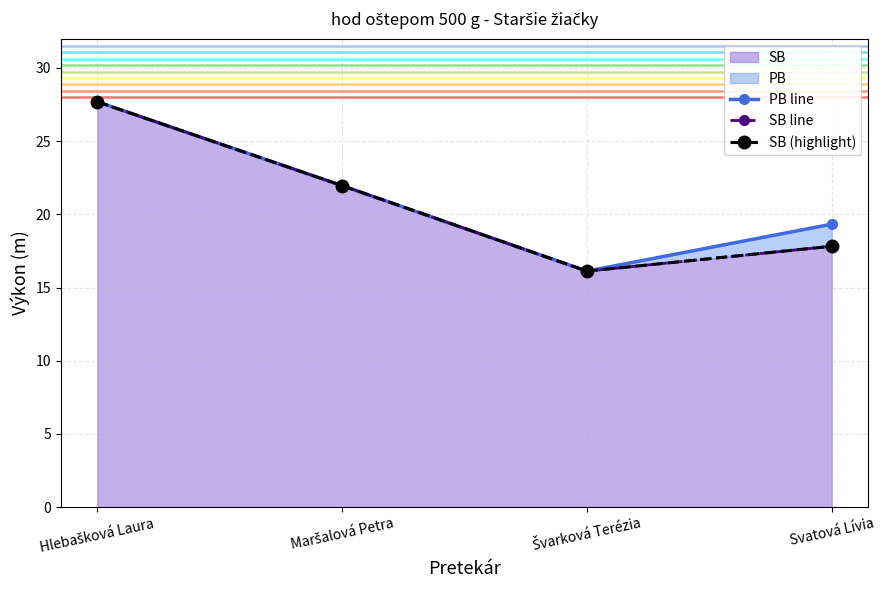

Read the PB line value at Hlebašková Laura.

27.7